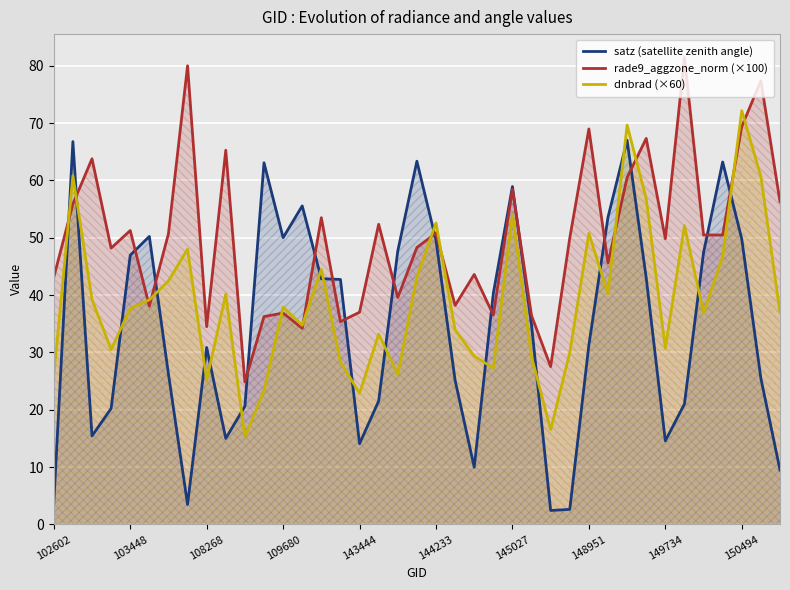

In satz (satellite zenith angle), how many points are higher than both neighbors (excluding endpoints)?

9